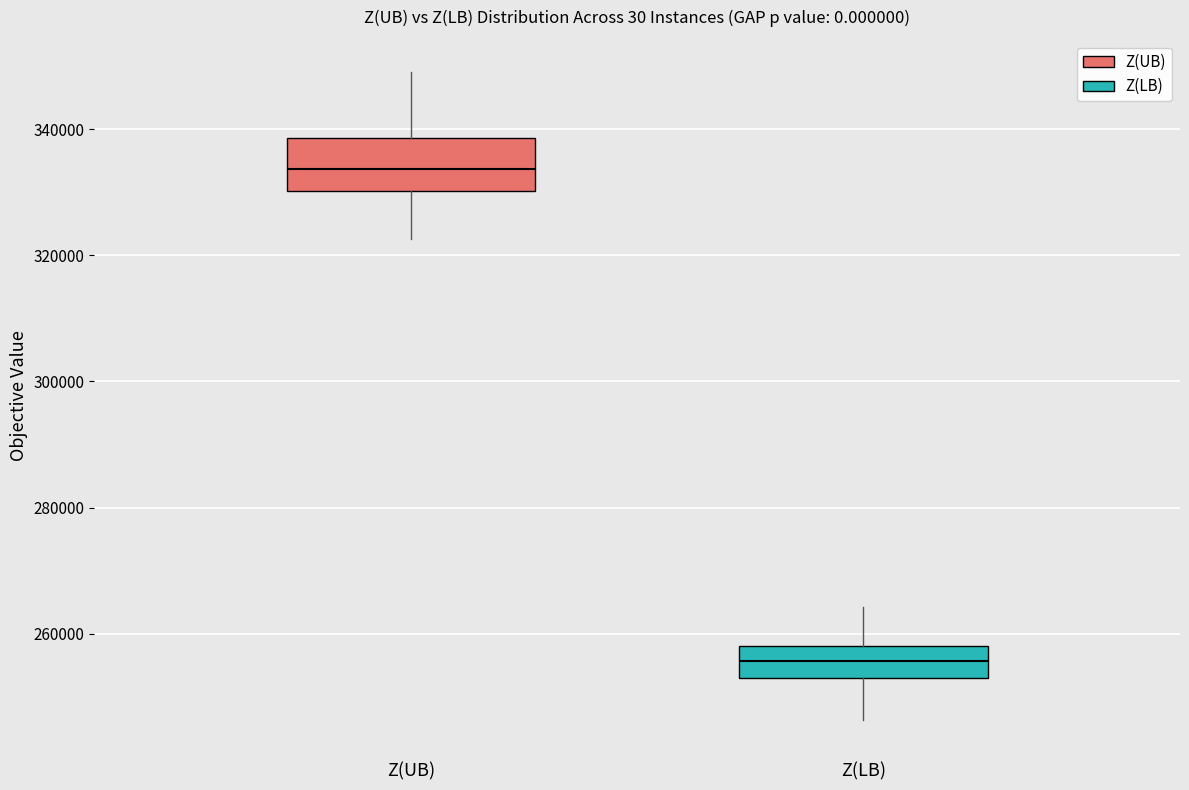

Reading left to right, read every box against the y-axis: the position of its median line, the range the box covers, and the ends of its whiskers. The values are not printed on the chart, so give them approximately, as read against the axis.

Z(UB): median 334000, box 330000 to 338000, whiskers 322000 to 350000
Z(LB): median 256000, box 252000 to 258000, whiskers 246000 to 264000